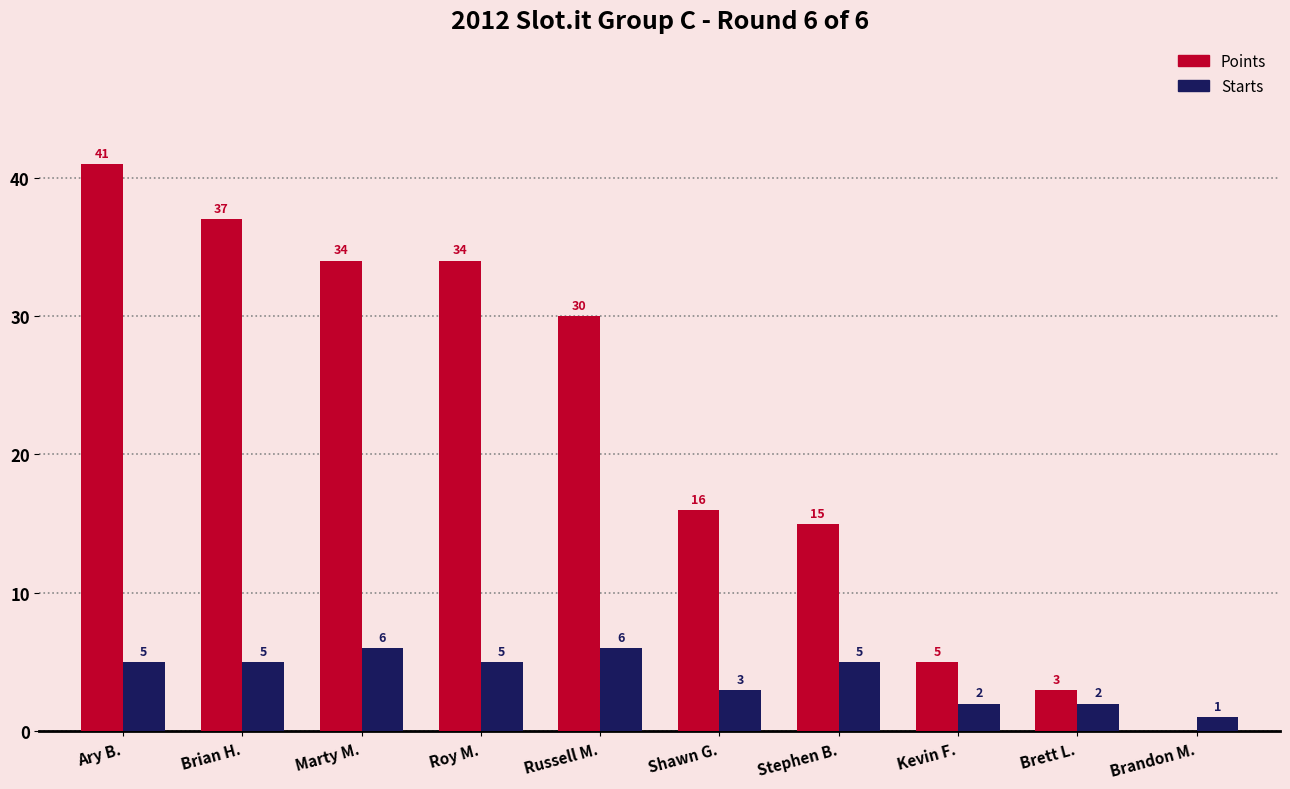

What is the sum of all Points values?

215